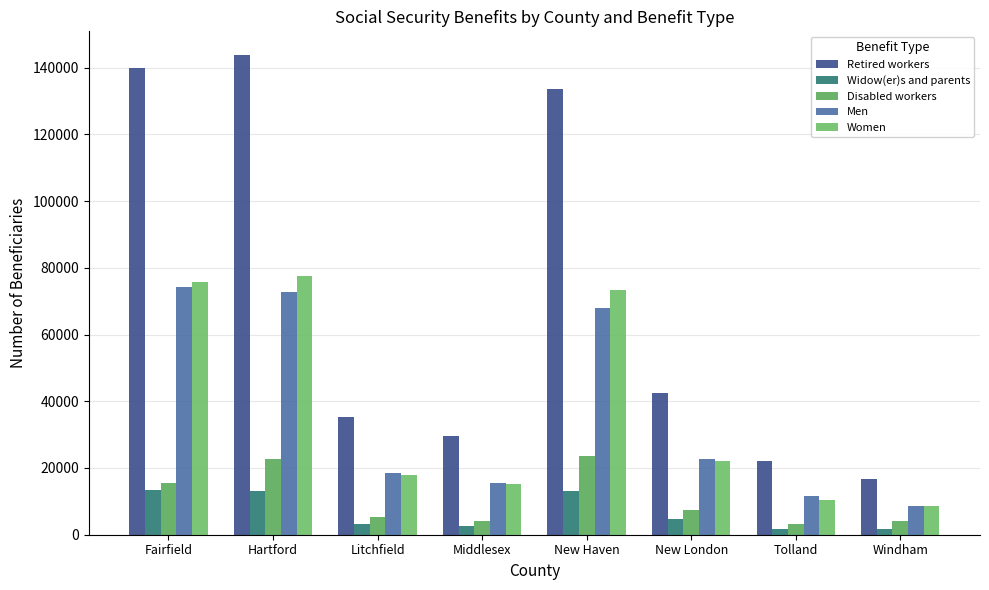

What are all the series names shown in the legend?

Retired workers, Widow(er)s and parents, Disabled workers, Men, Women